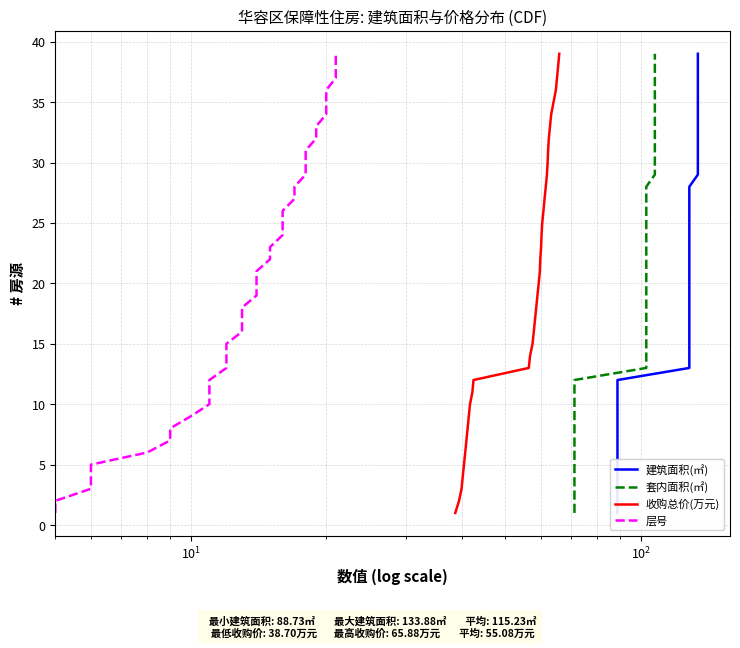

What is the highest value of the 收购总价(万元) series?

39